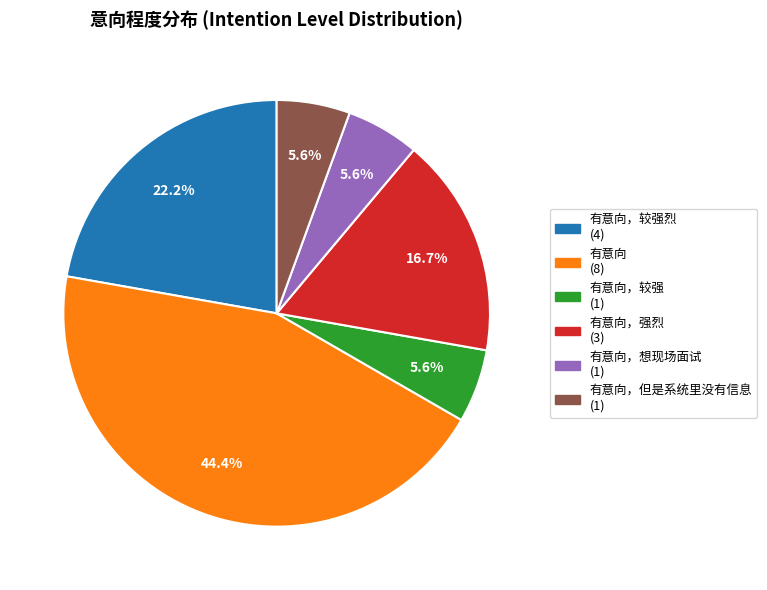

Does any single category account for the majority?

No